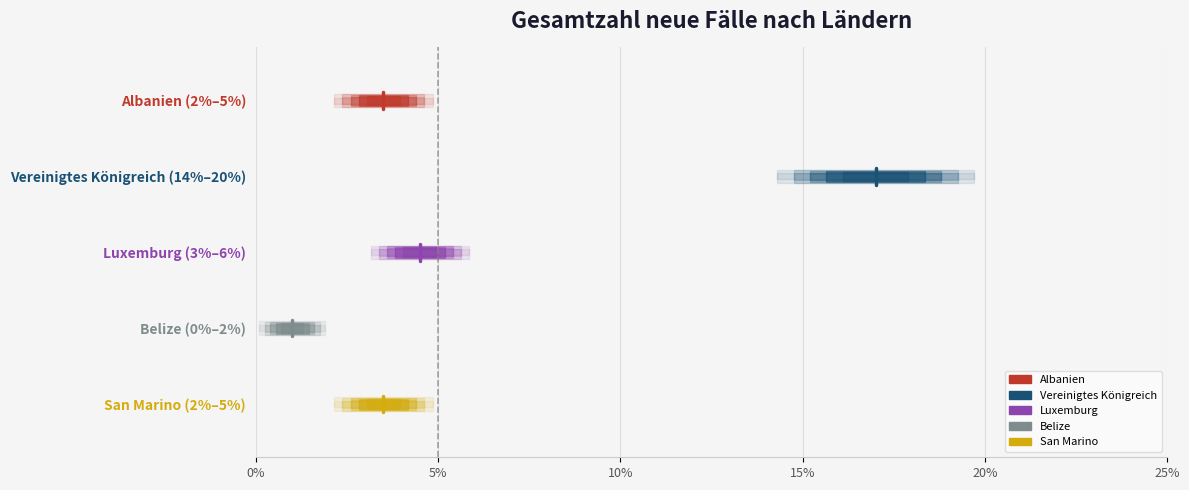

Does the chart display data point markers on the line(s)?

No